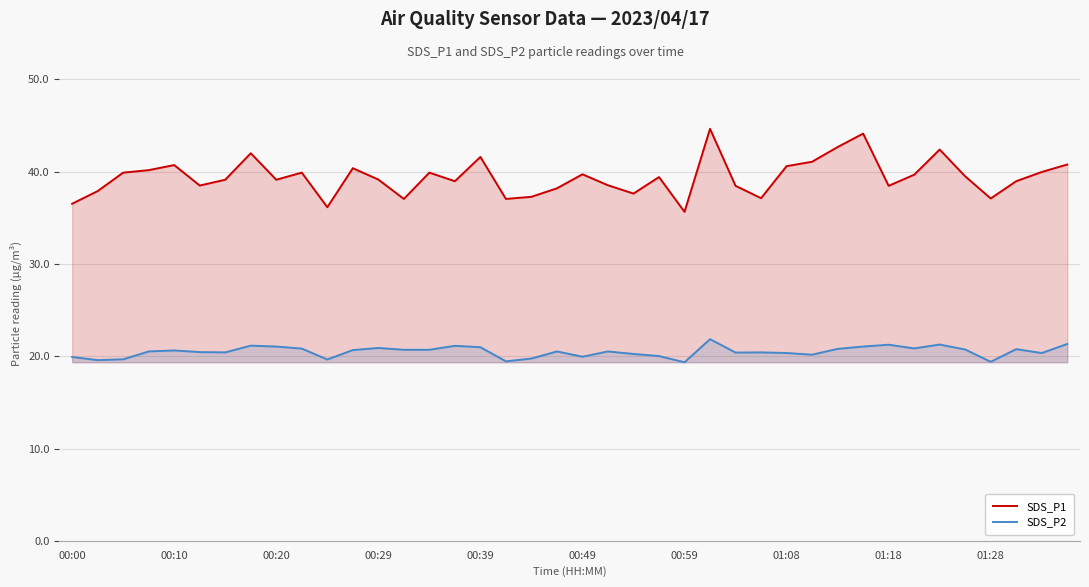

Which series has the largest total across all categories?

SDS_P1